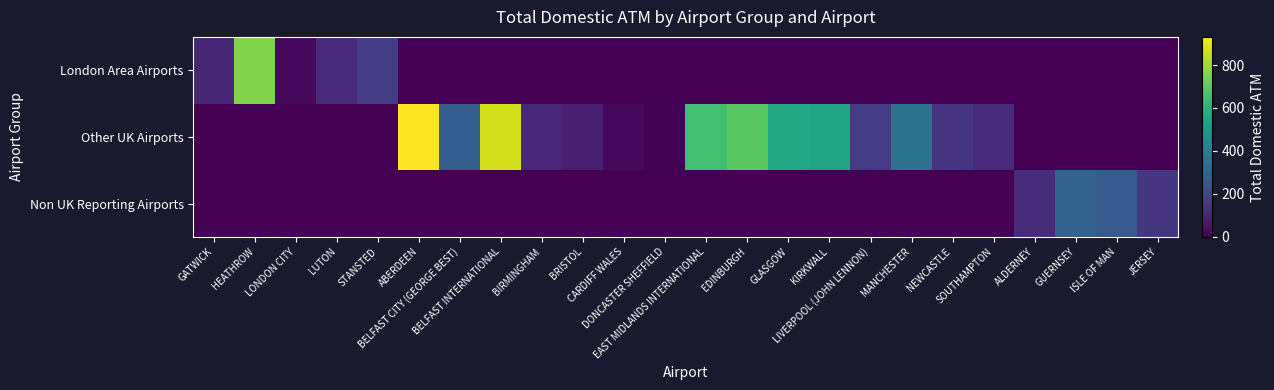

How many series are shown in this chart?

3